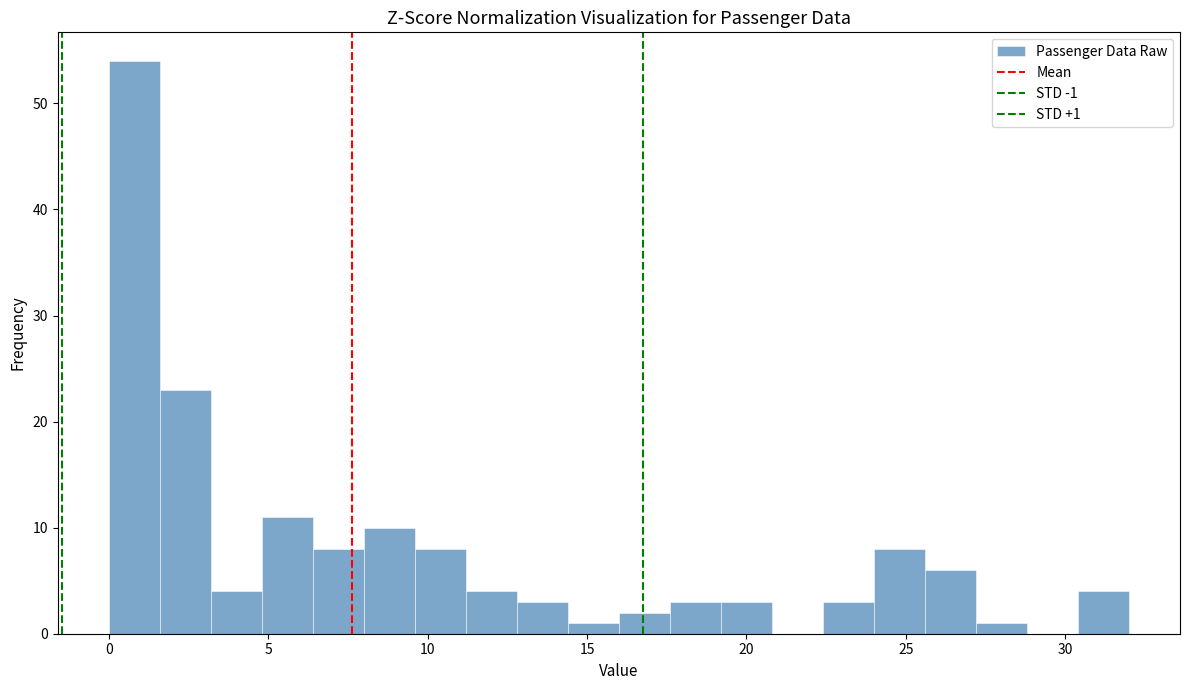

Around what value on the x-axis is the tallest bar? Give the approximate position of its centre, as read against the axis.

1.0